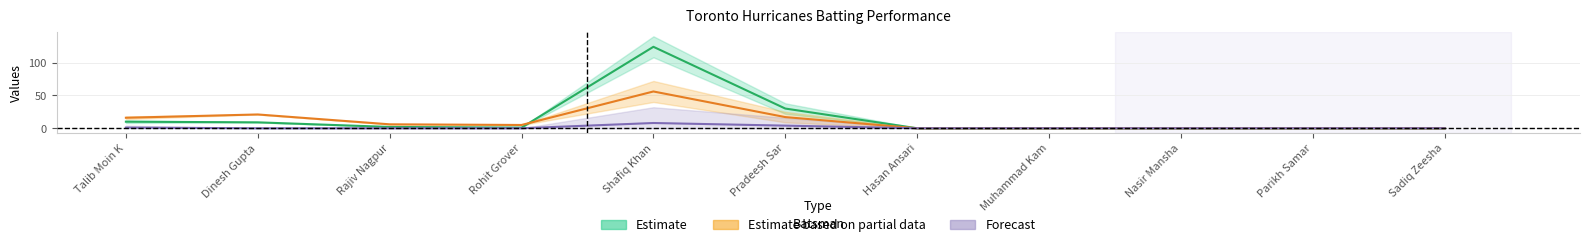

Which category has the lowest value across all series?

Hasan Ansari